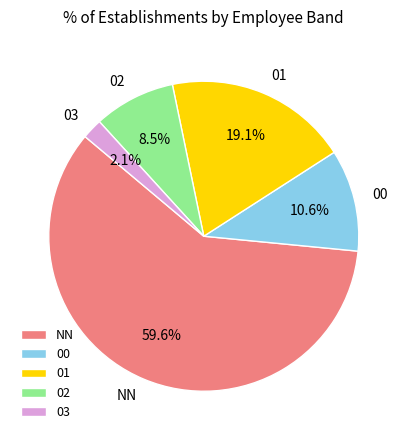

What percentage is the NN slice, to the nearest percent?

60%